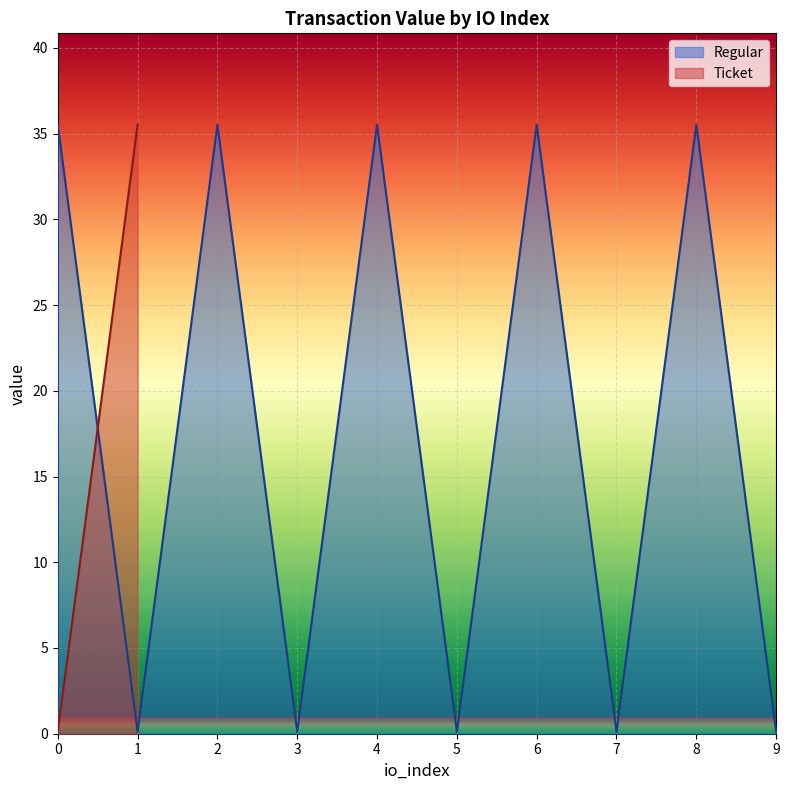

What is the value of the 9th point from the left?

35.5